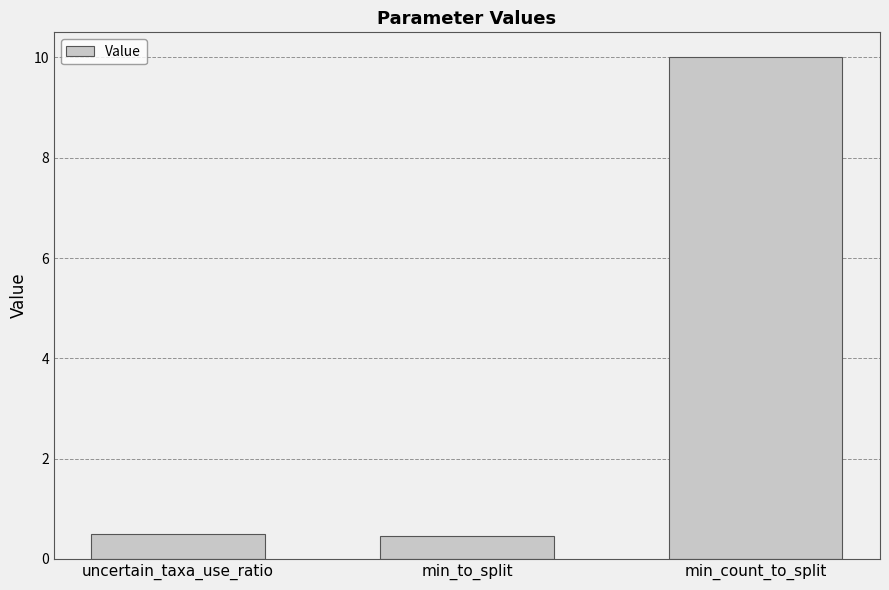

Reading left to right, transcribe all the data shown in this chart.

uncertain_taxa_use_ratio=0.5	min_to_split=0.5	min_count_to_split=10.0